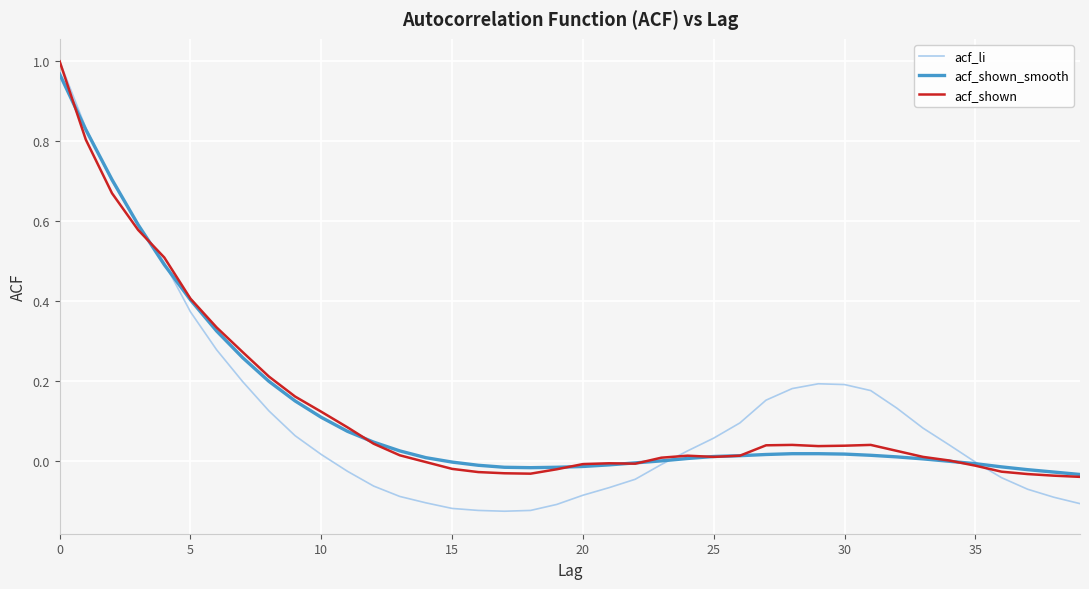

Which series has the largest range (max minus min)?

acf_li